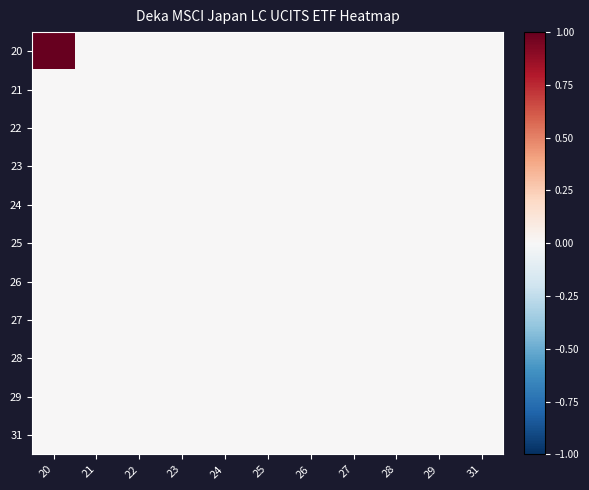

What is the greatest value displayed?

1.0